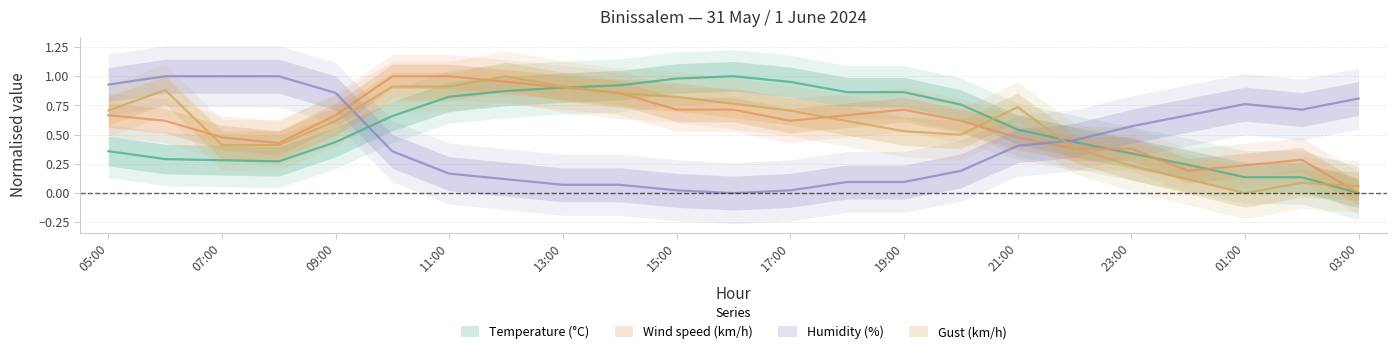

What is the greatest value displayed?

1.0